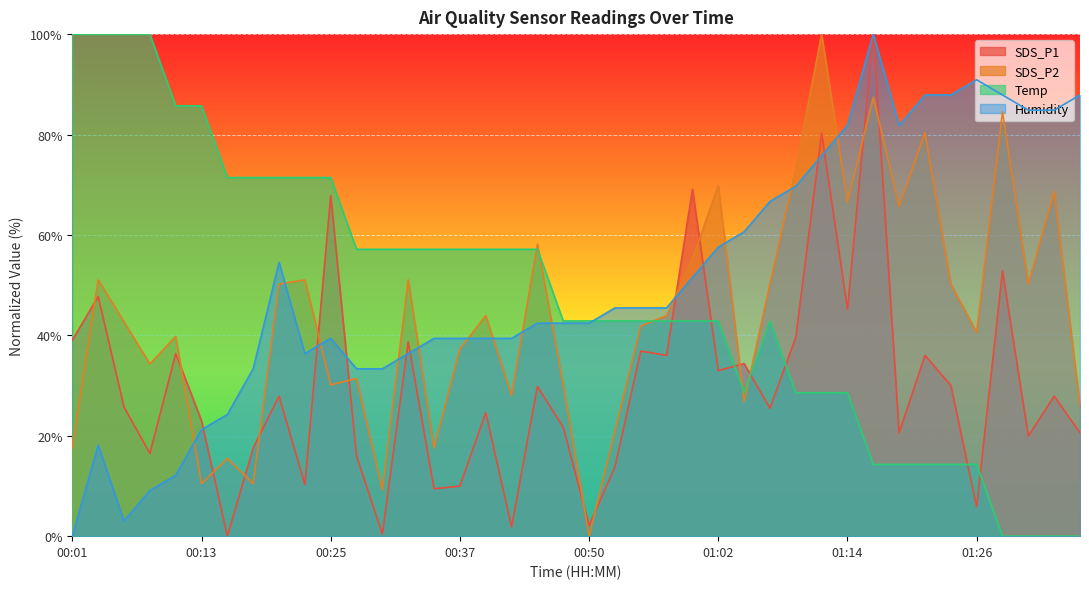

How many data points in Humidity are above 45?

20